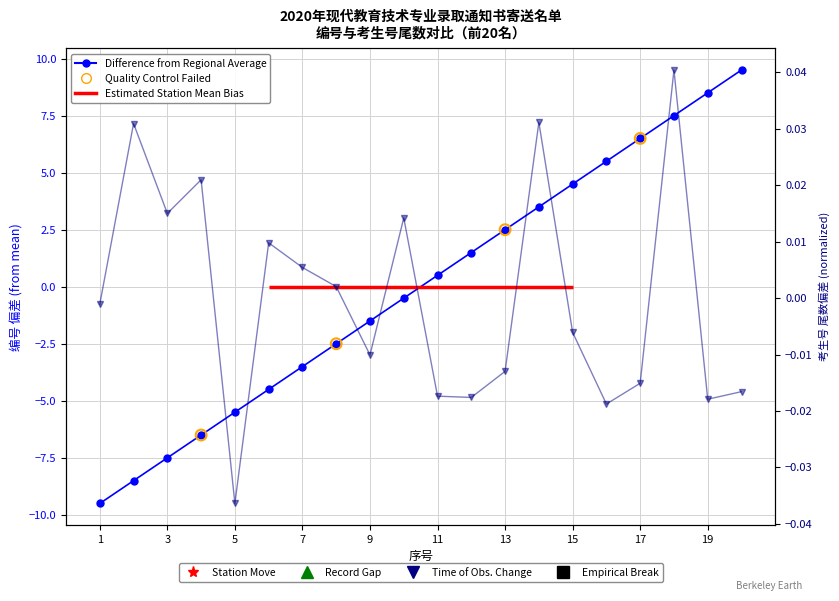

Which series has the largest total across all categories?

考生号_normalized